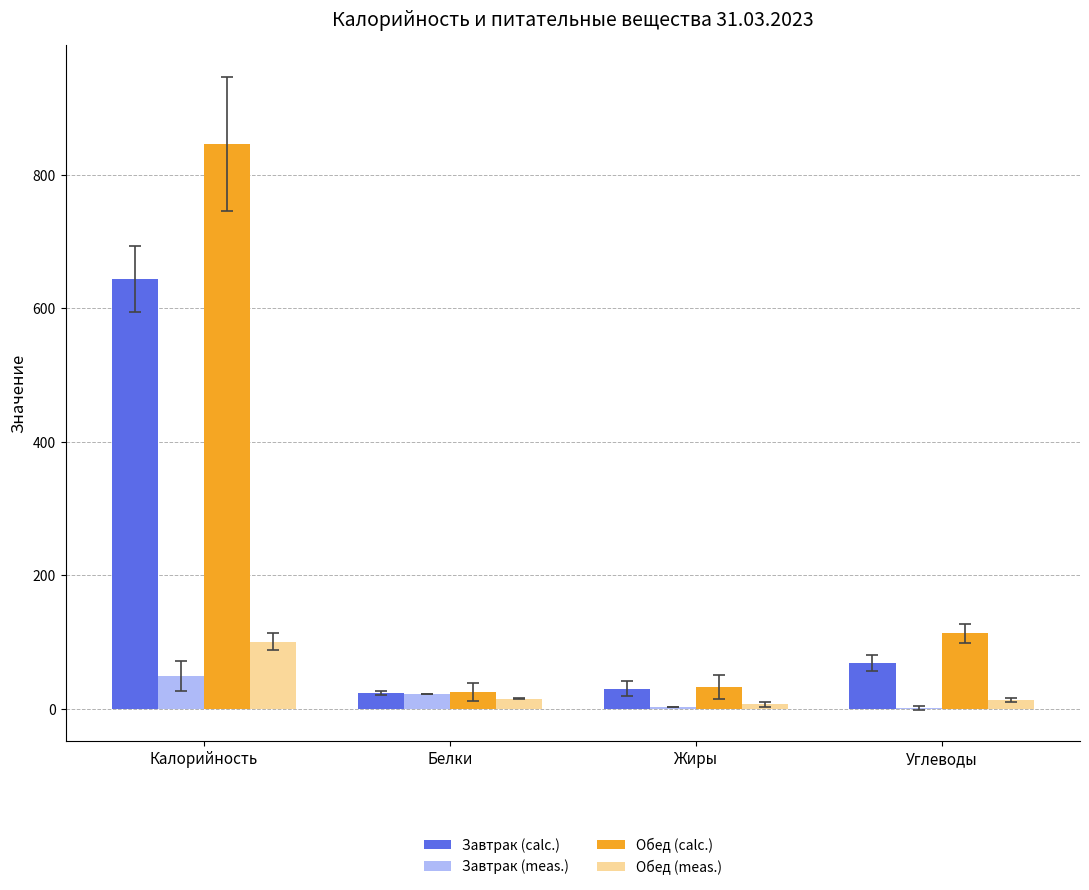

What are all the series names shown in the legend?

Завтрак (calc.), Завтрак (meas.), Обед (calc.), Обед (meas.)